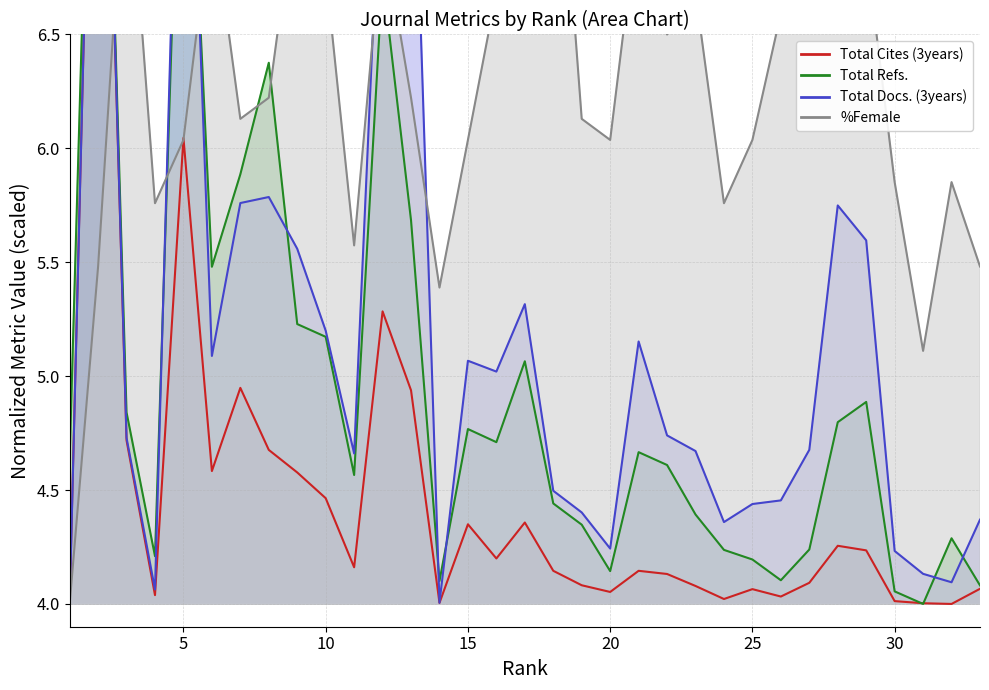

Which series has the largest total across all categories?

%Female